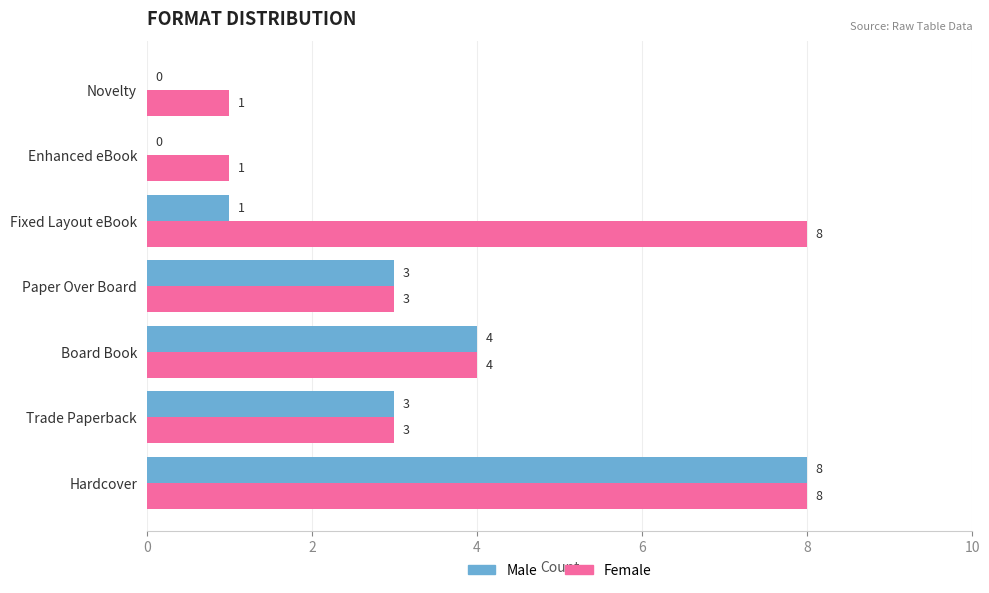

How many distinct data groups are displayed?

2